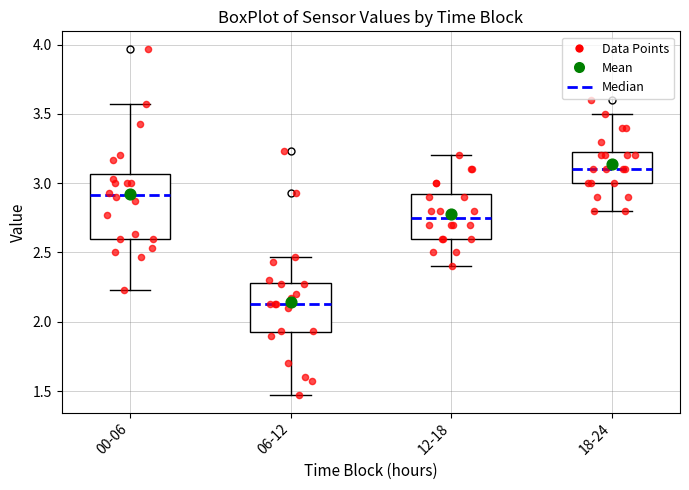

Which box is the tallest, from its lower edge to its upper edge?

00-06